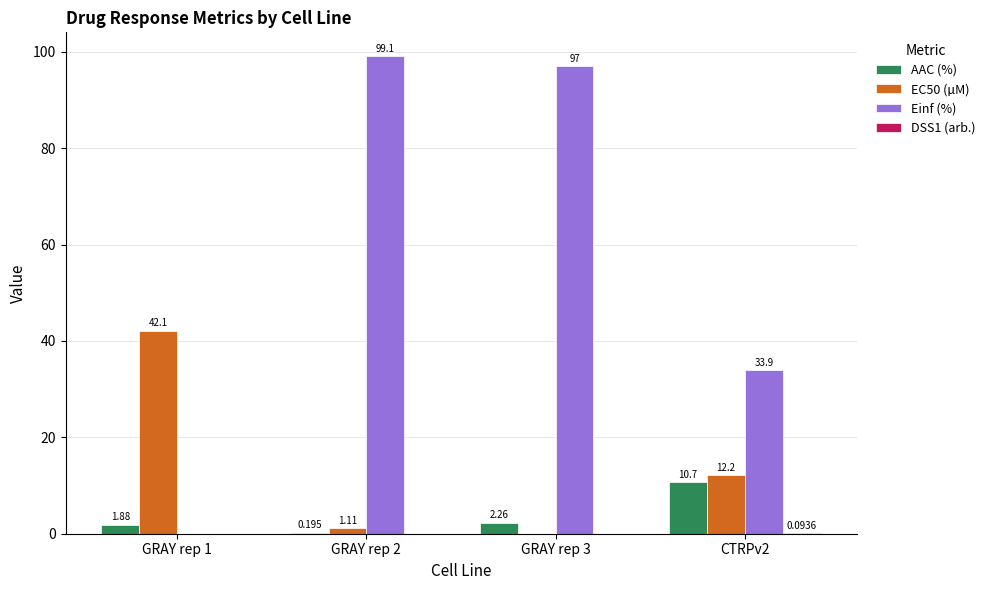

Which series has the largest total across all categories?

Einf (%)